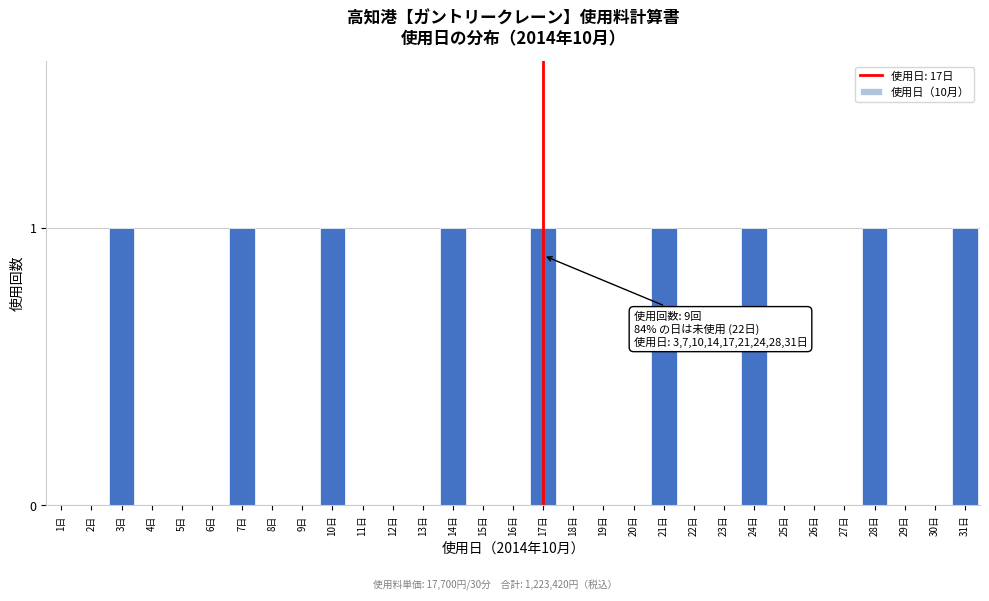

What is the sum of all values?

9